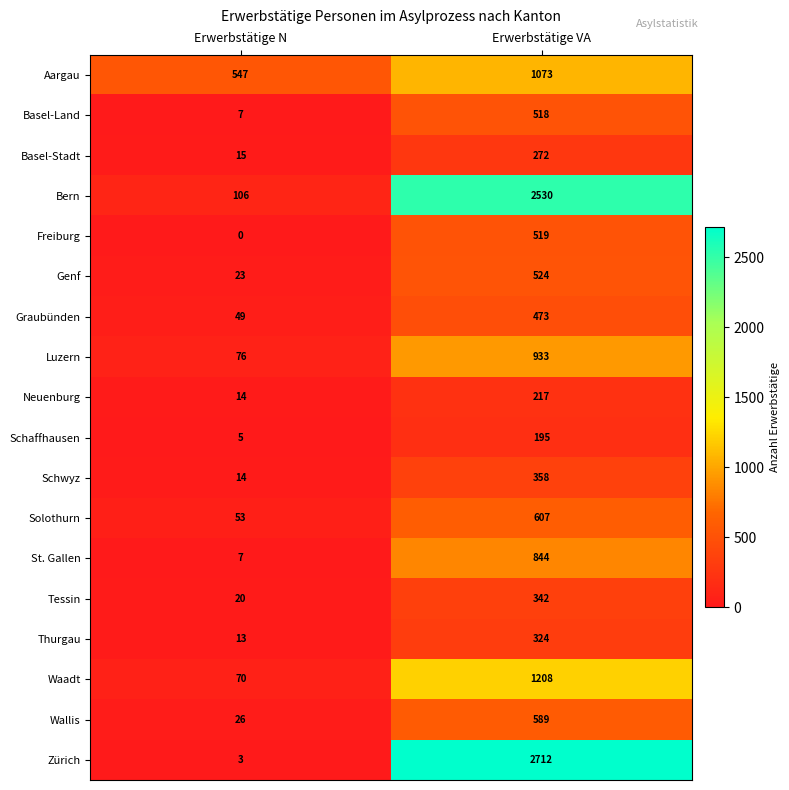

At which label is Graubünden closest to 261?

Erwerbstätige N